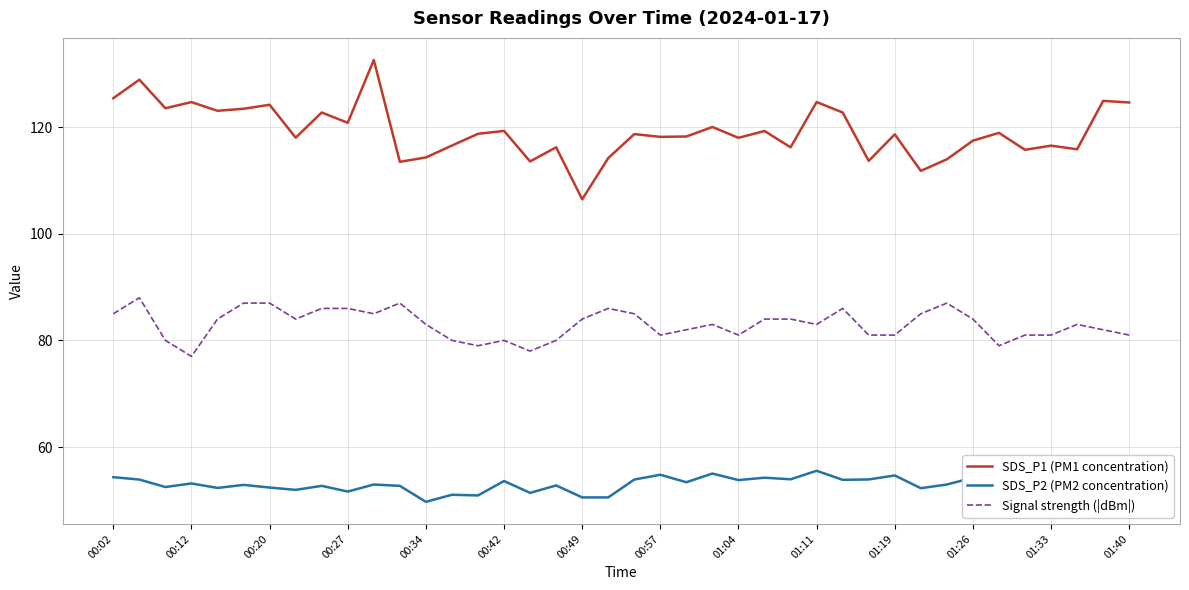

Which series has the widest spread of values?

SDS_P1 (PM1 concentration)